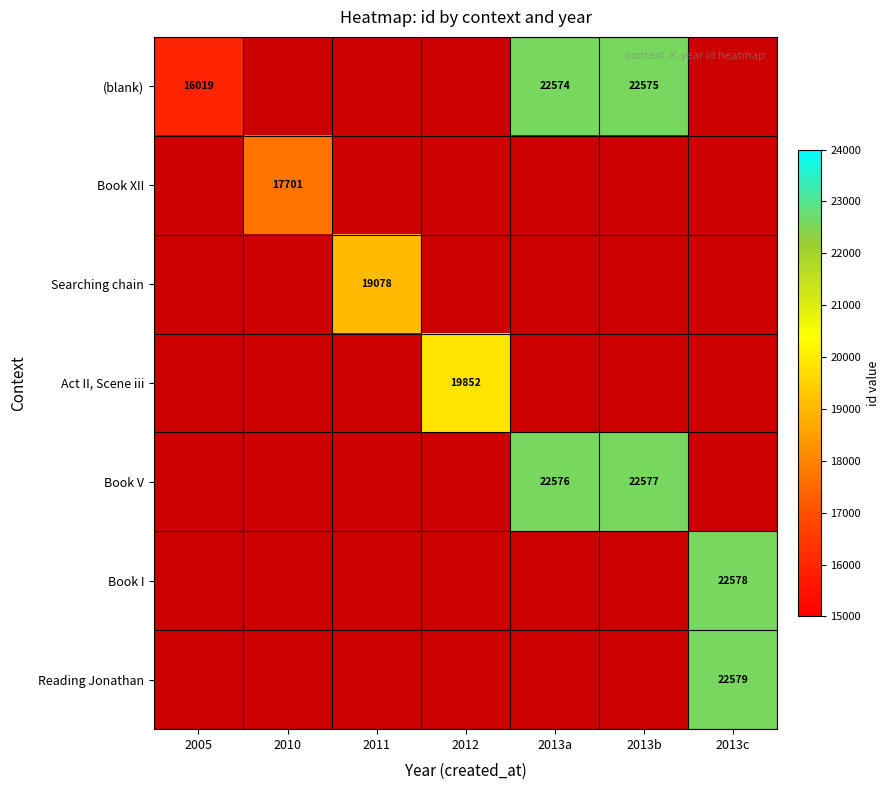

At how many categories does at least one series exceed 19629?

4